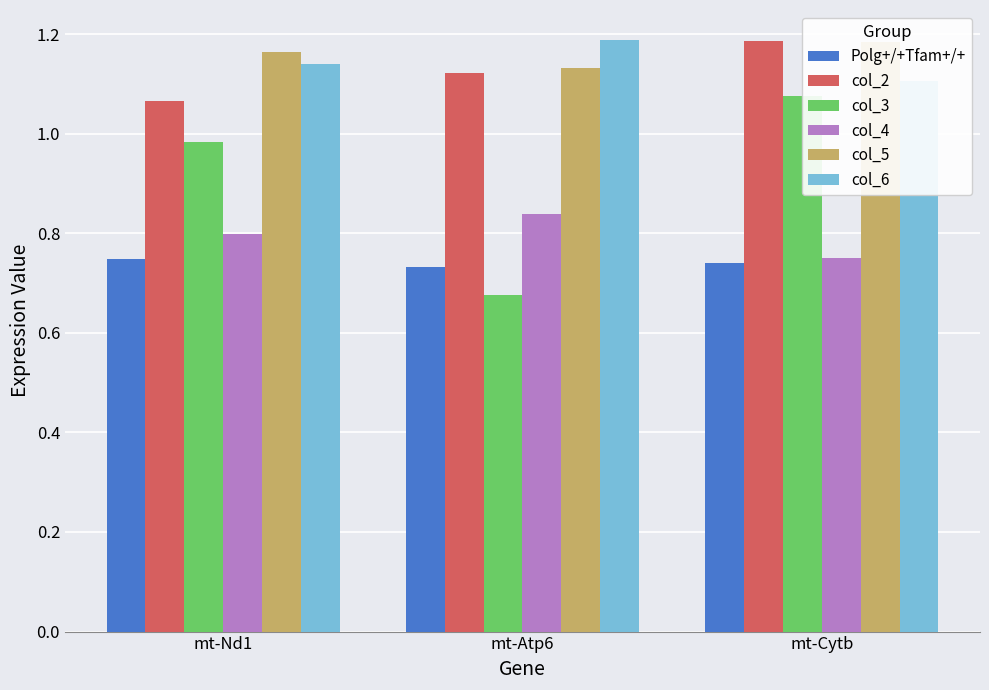

At which label does col_3 reach its peak?

mt-Cytb